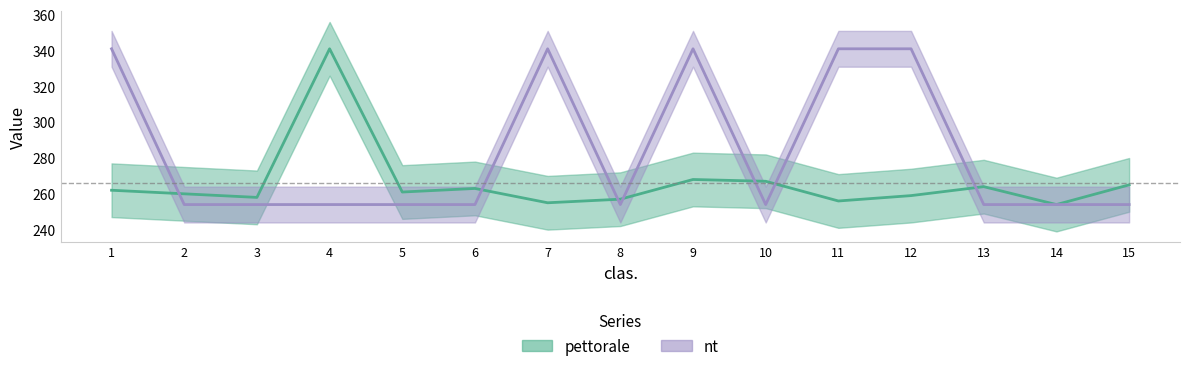

How many categories are shown in the chart?

15